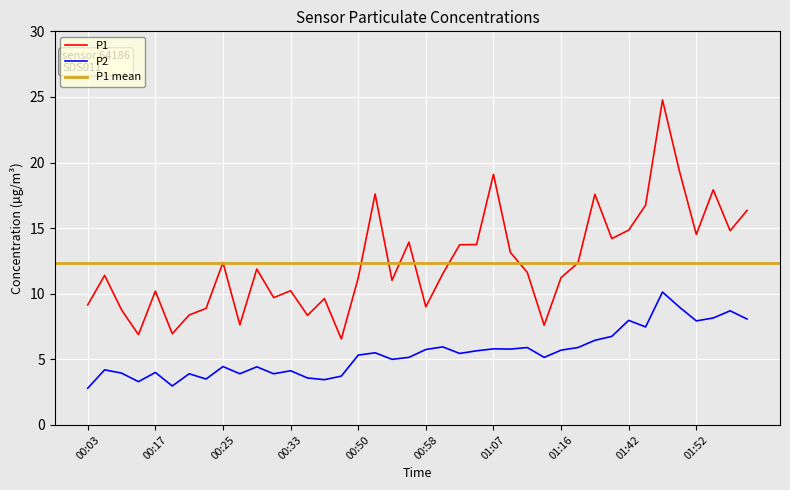

How many data points in P2 are less than 5?

16